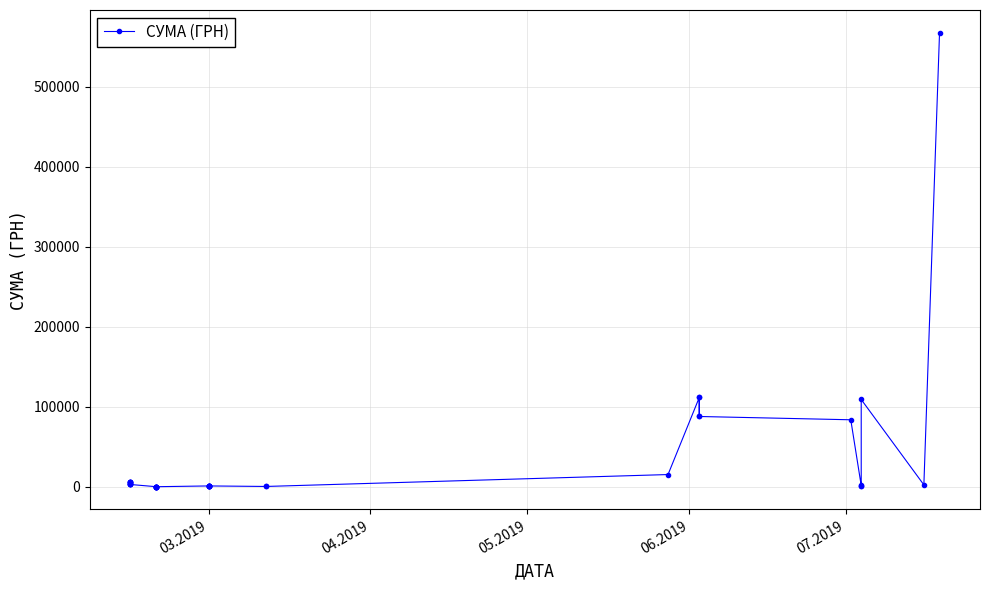

What is the average value?

30981.5